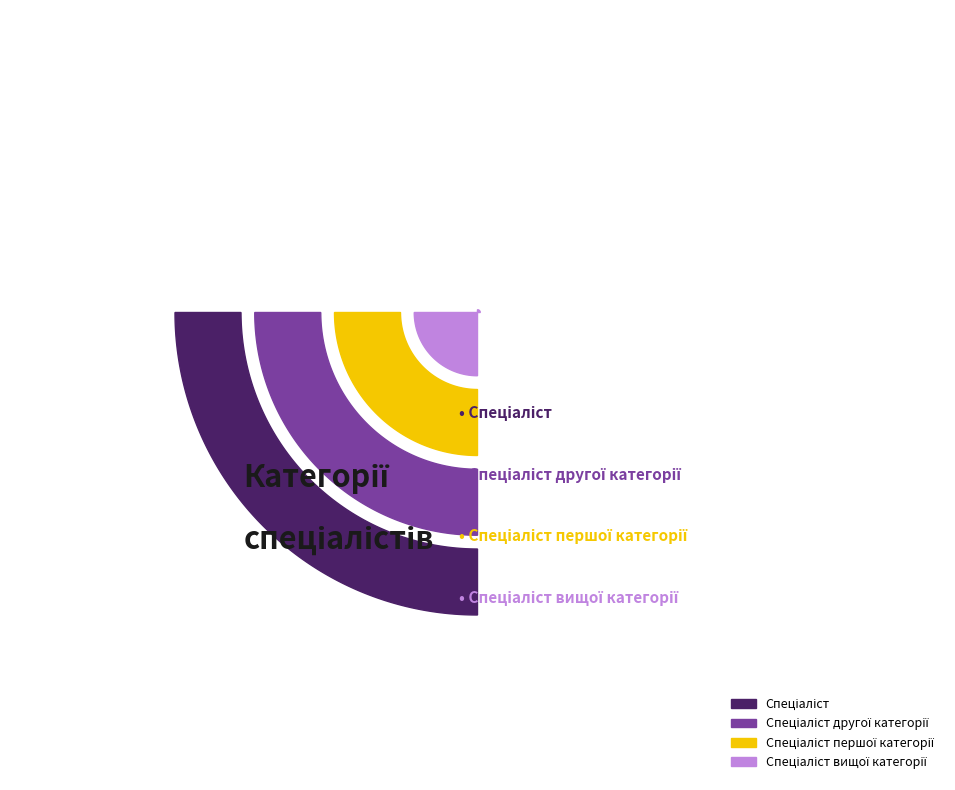

What is the smallest slice in the pie chart?

Спеціаліст